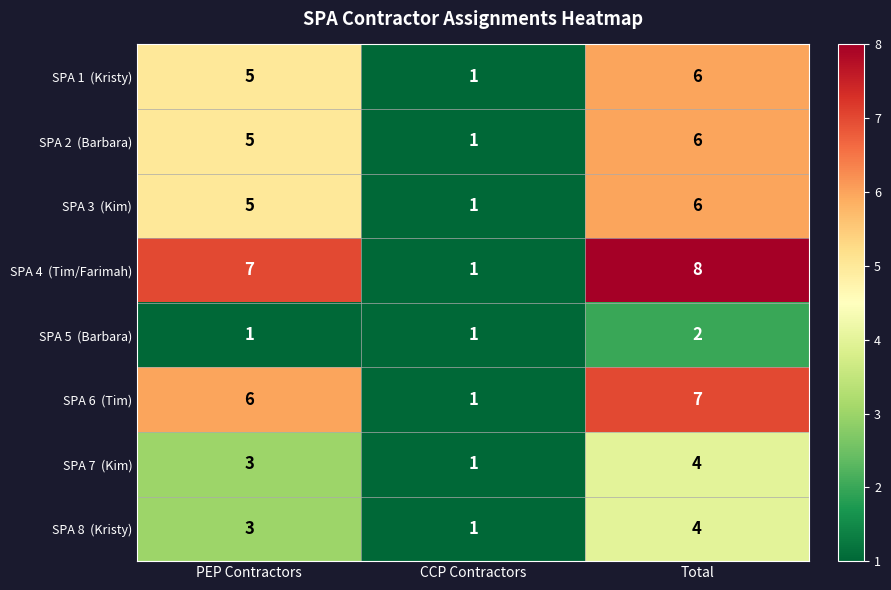

What is the total value across all series at CCP Contractors?

8